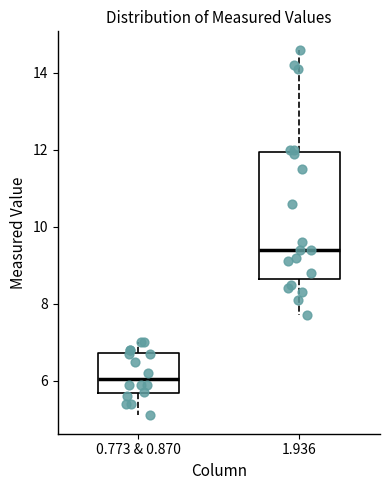

Reading left to right, read every box against the y-axis: the position of its median line, the range the box covers, and the ends of its whiskers. The values are not printed on the chart, so give them approximately, as read against the axis.

0.773 & 0.870: median 6.0, box 5.6 to 6.8, whiskers 5.2 to 7.0
1.936: median 9.4, box 8.6 to 12.0, whiskers 7.8 to 14.6